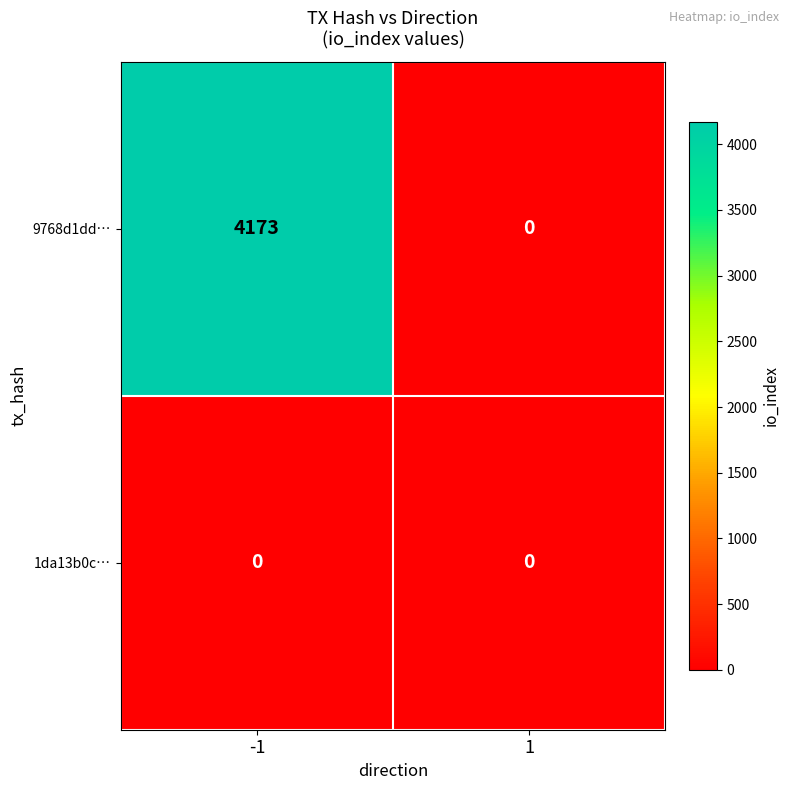

Rank the series at -1 from highest to lowest value.

9768d1dd…, 1da13b0c…